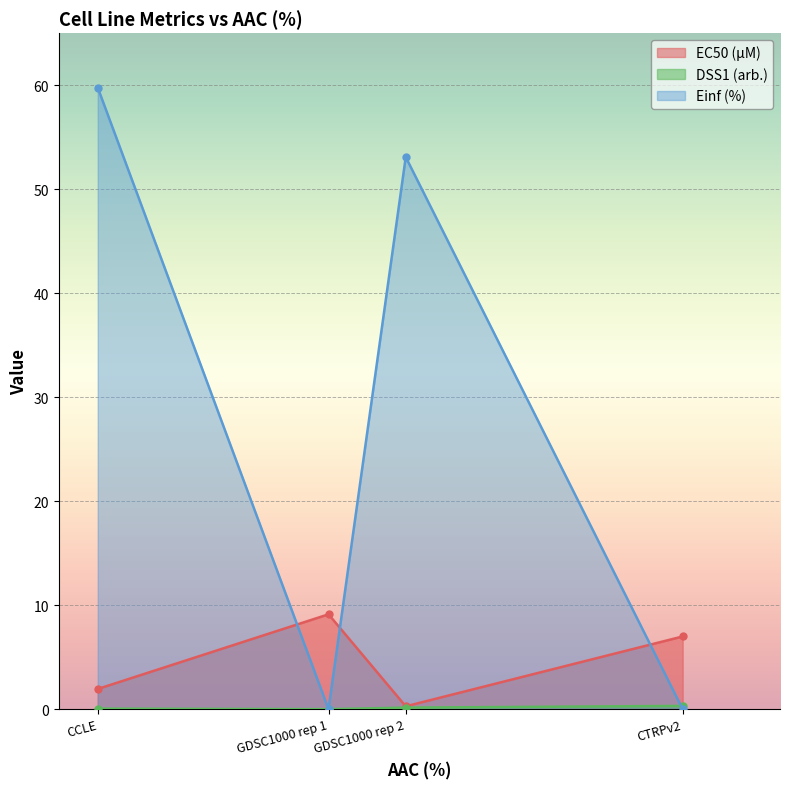

True or false: DSS1 (arb.) and EC50 (µM) intersect in this chart.

False